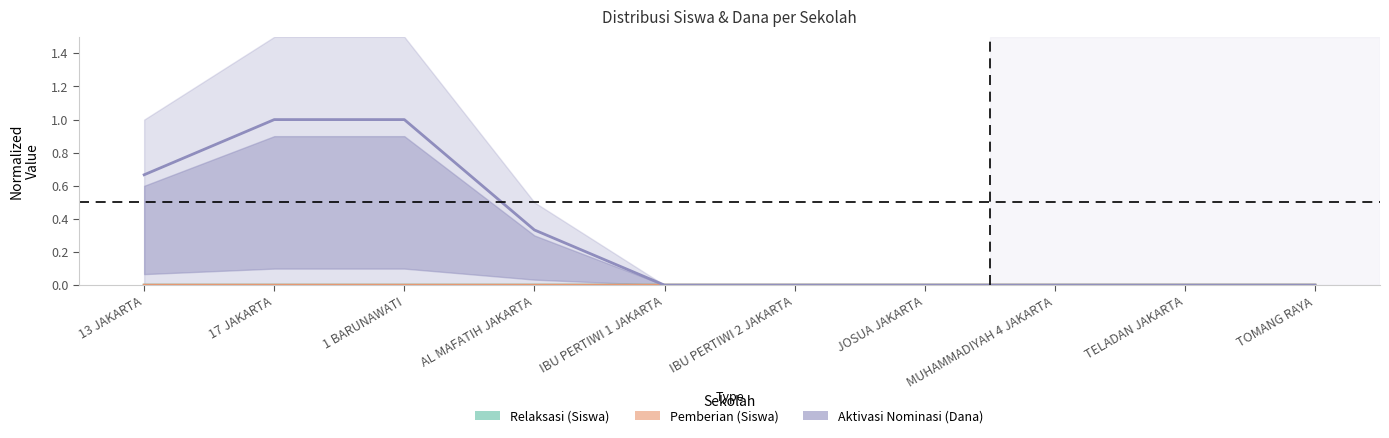

Reading left to right, transcribe all the data shown in this chart.

Pemberian Relaksasi (Siswa): 0.0	0.0	0.0	0.0	0.0	0.0	0.0	0.0	0.0	0.0
Pemberian (Dana): 0.0	0.0	0.0	0.0	0.0	0.0	0.0	0.0	0.0	0.0
Pemberian Dari Aktivasi Nominasi (Dana): 0.7	1.0	1.0	0.3	0.0	0.0	0.0	0.0	0.0	0.0